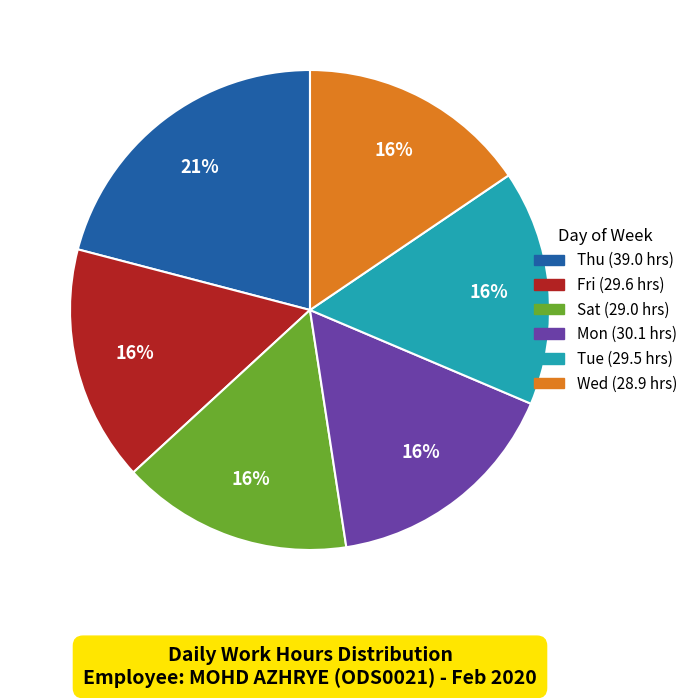

Is there any slice that represents more than half of the pie?

No